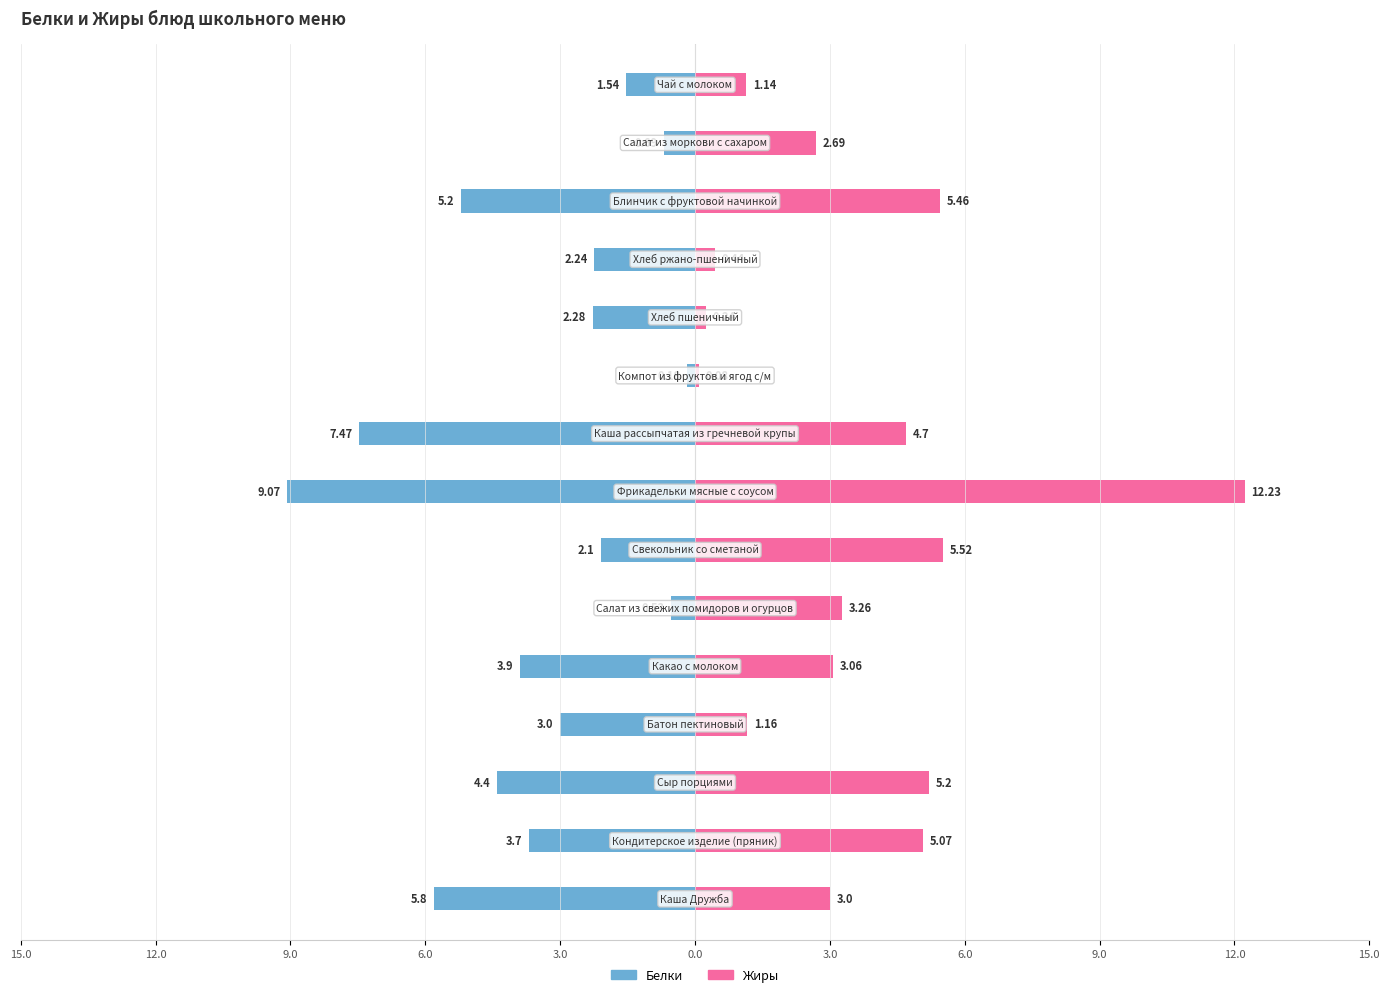

How many bars are there in each group?

2